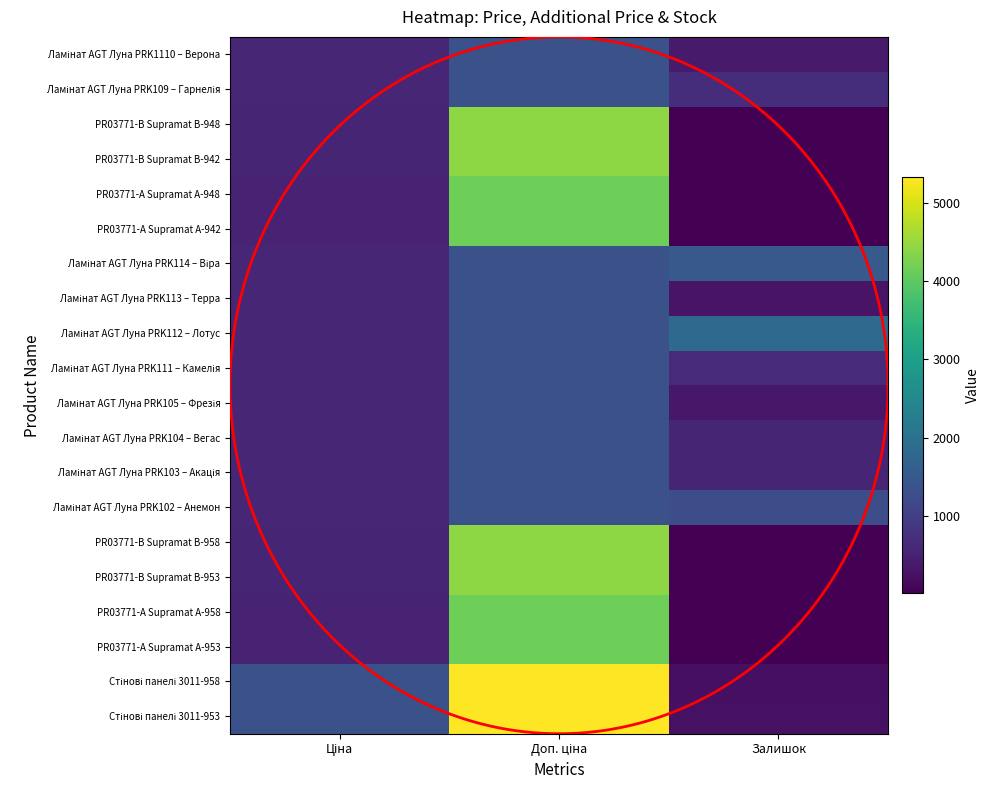

Which category has the highest value in the PR03771-А Supramat А-948 series?

Доп. ціна